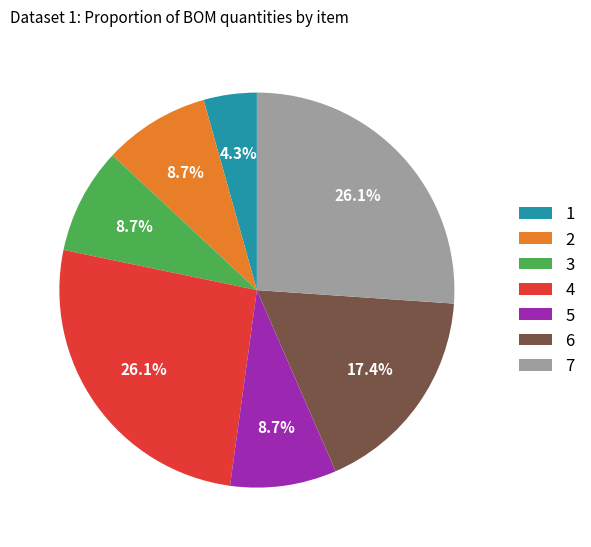

Combined, do 4 and 2 account for over 50%?

No